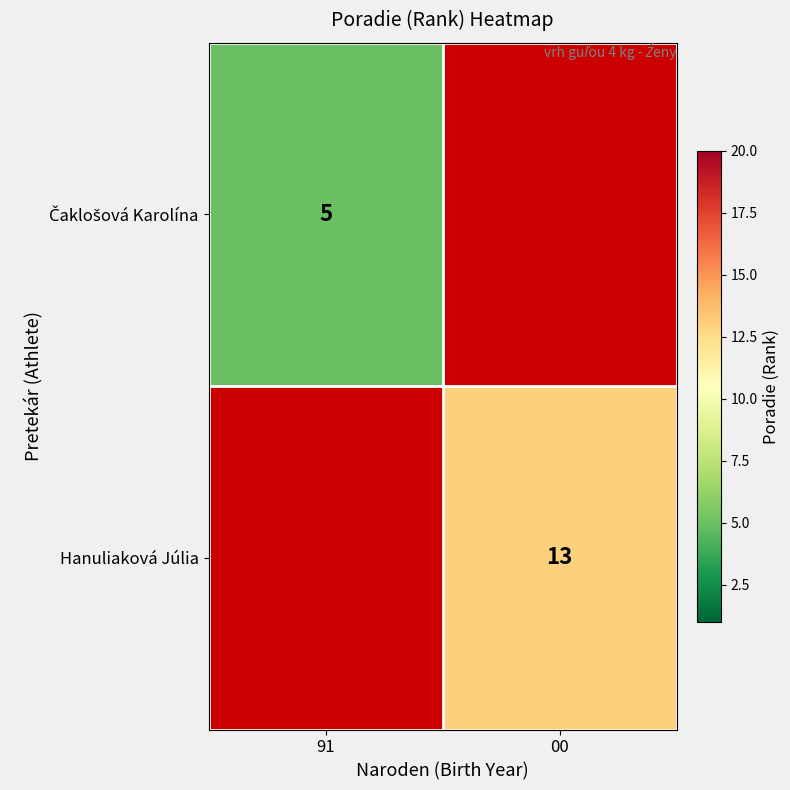

Is it true that Hanuliaková Júlia equals 23 at 00?

False